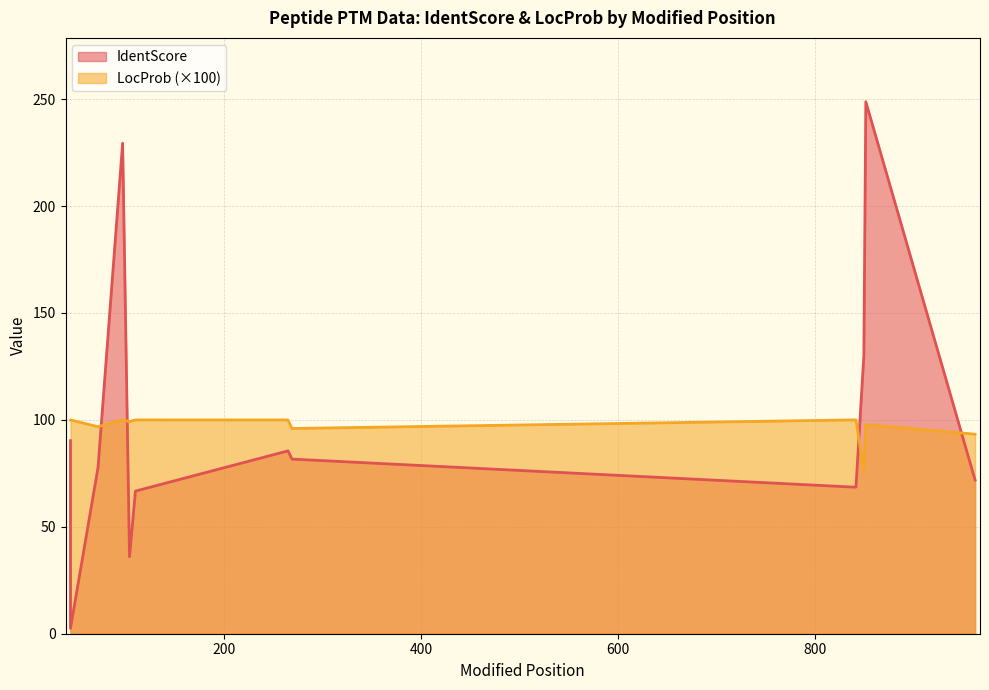

What is the average value of the IdentScore series?

91.9